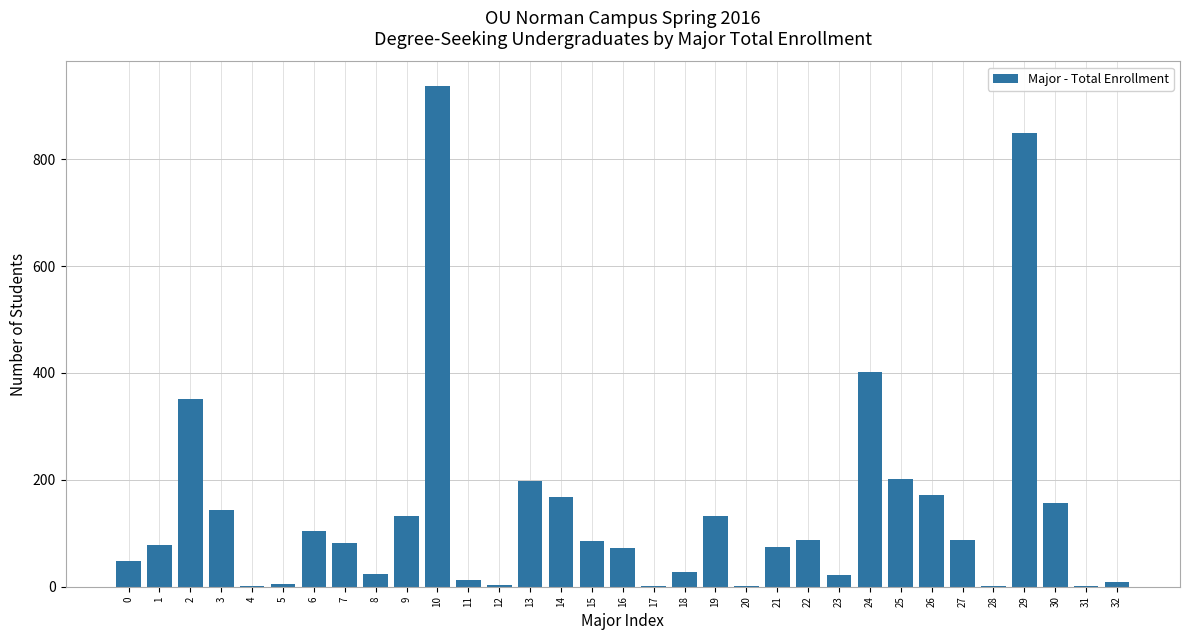

Approximately how many times larger is the value at 29 compared to 23?

38.6